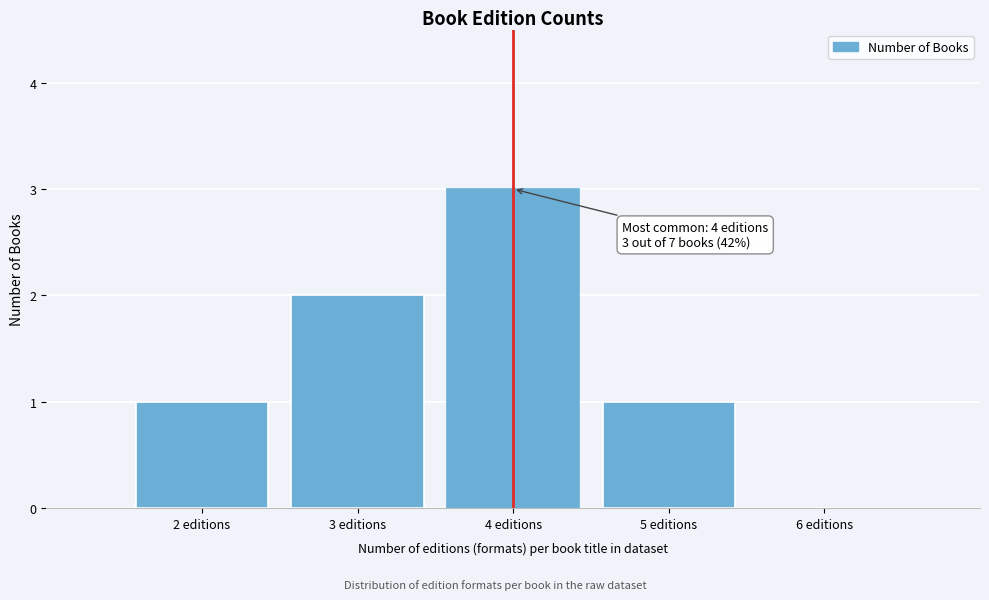

Reading left to right, transcribe all the data shown in this chart.

2 editions=1	3 editions=2	4 editions=3	5 editions=1	6 editions=0